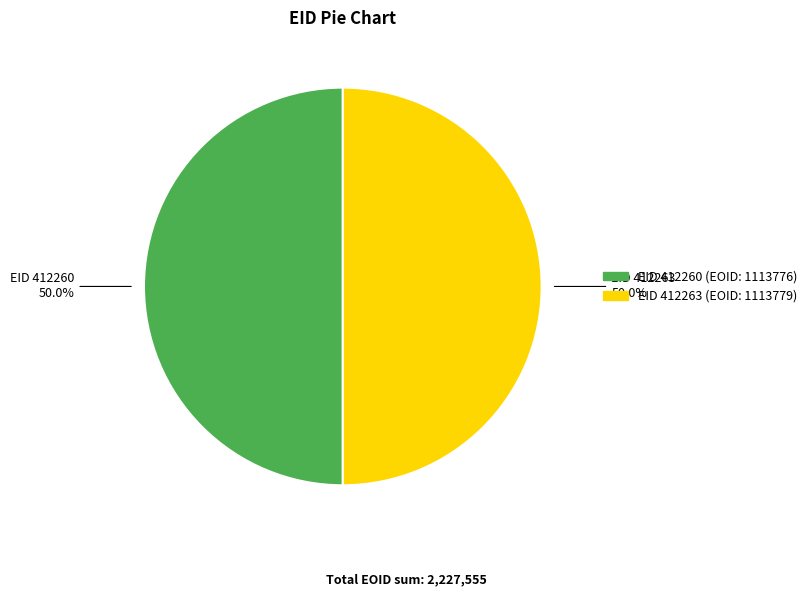

How many slices are in this pie chart?

2